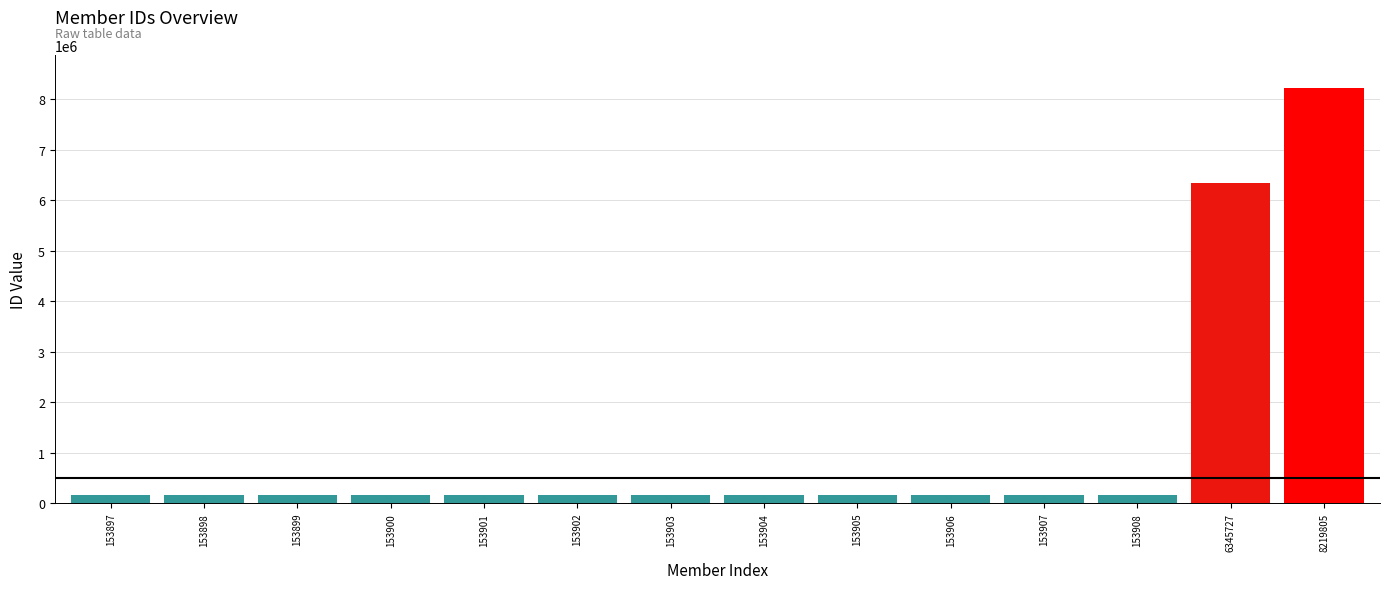

Is it true that the value at 153905 is 153905?

True